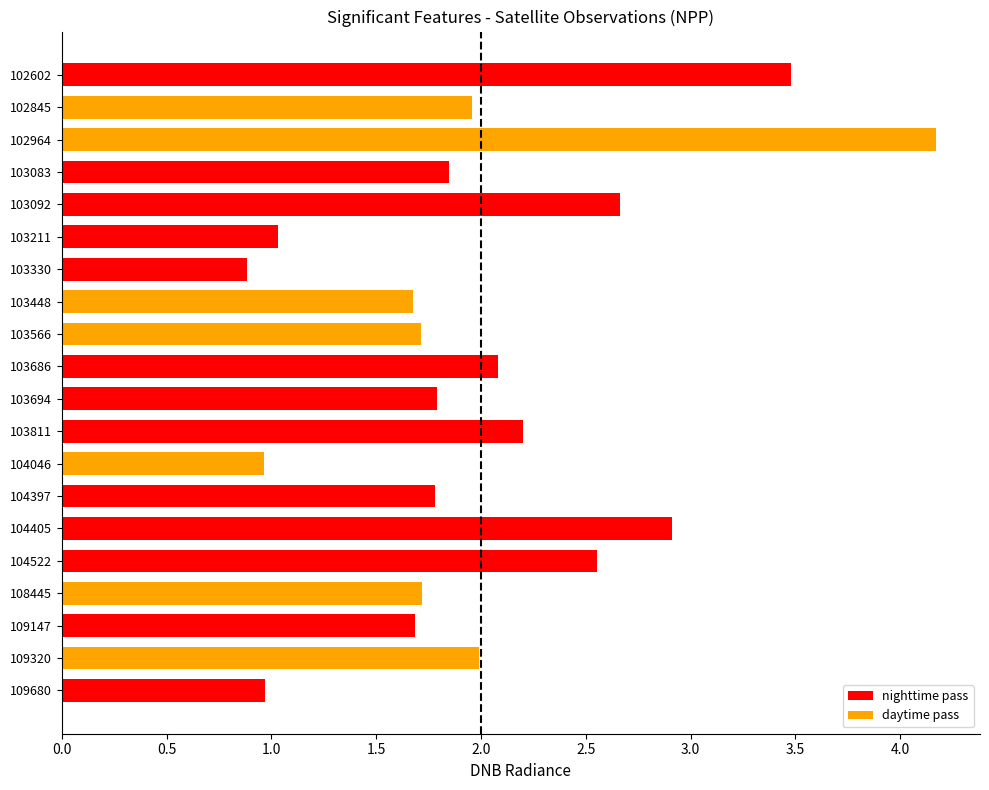

How many values exceed 1?

17